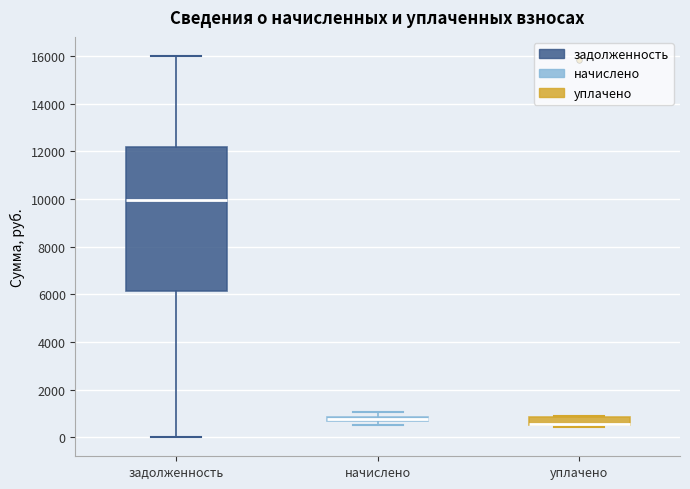

Comparing the boxes themselves (not the whiskers), which one is the tallest?

задолженность